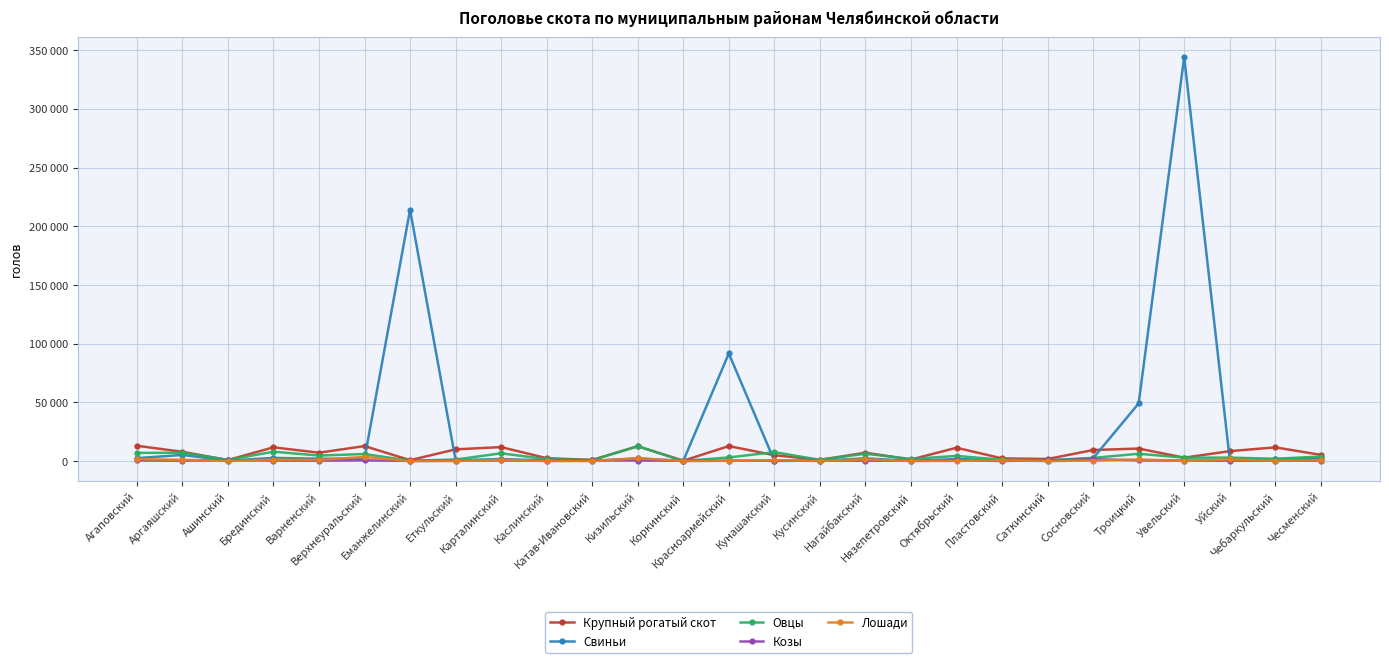

The Козы series shows 275 at Коркинский. True or false?

True